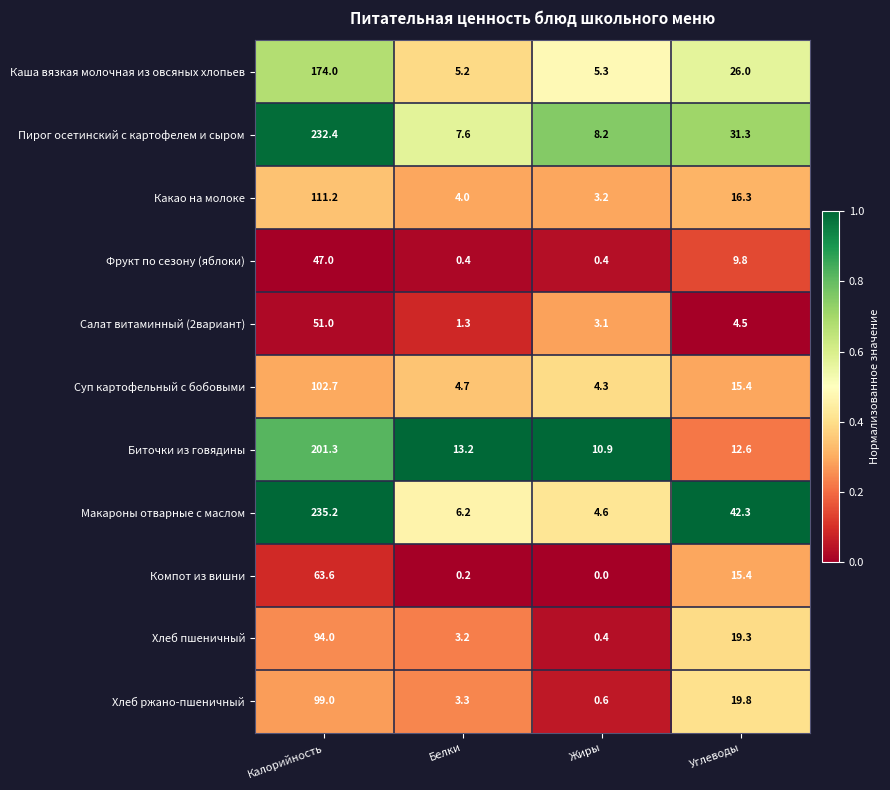

Which series has the largest total across all categories?

Макароны отварные с маслом